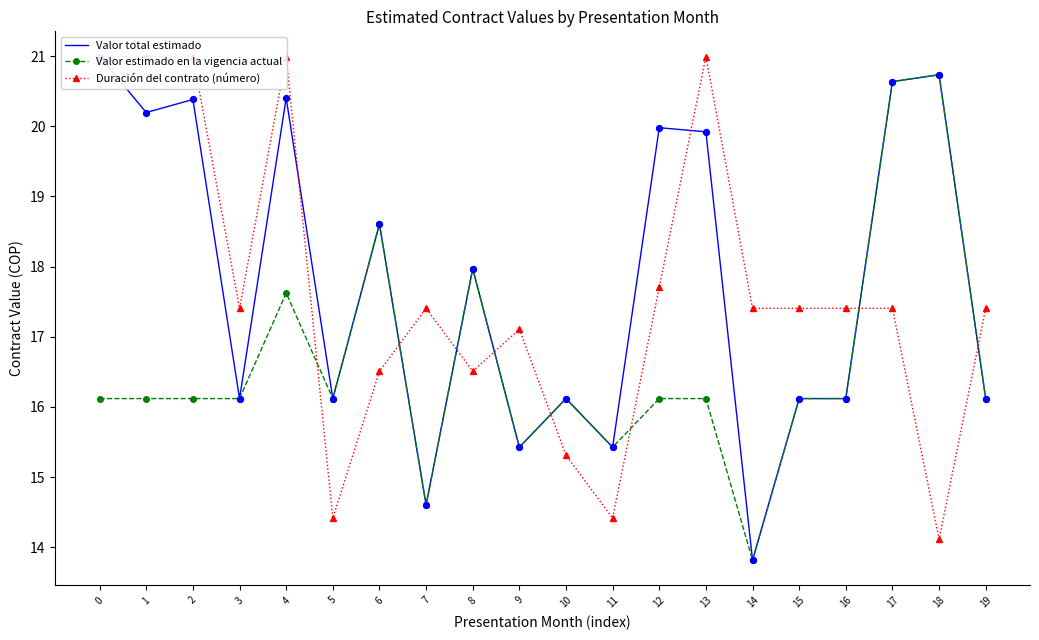

Which series reaches the maximum Y coordinate?

Valor total estimado